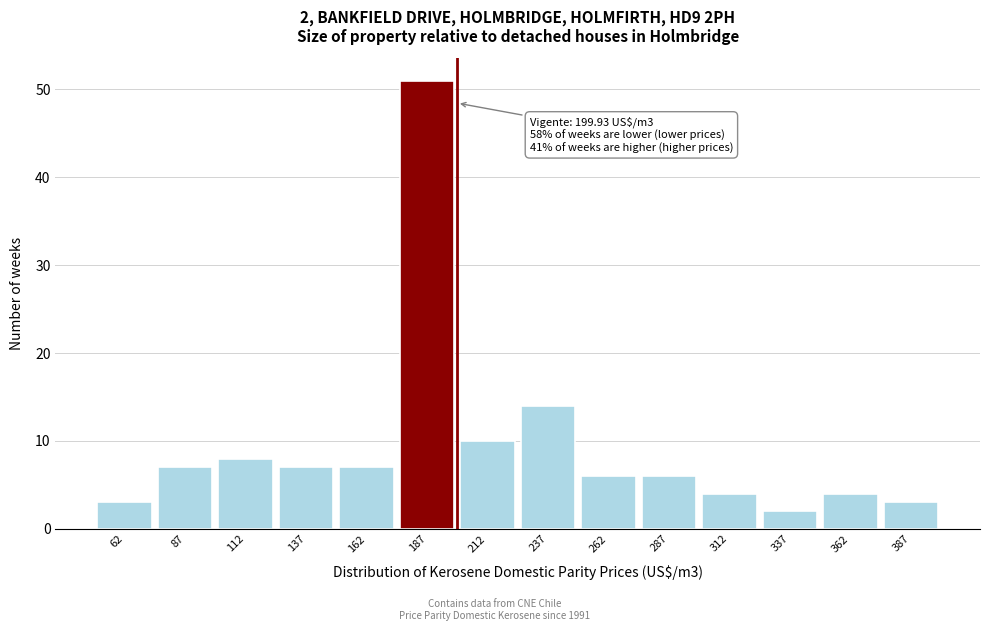

Over which range of the x-axis is the bar tallest?

175 to 200